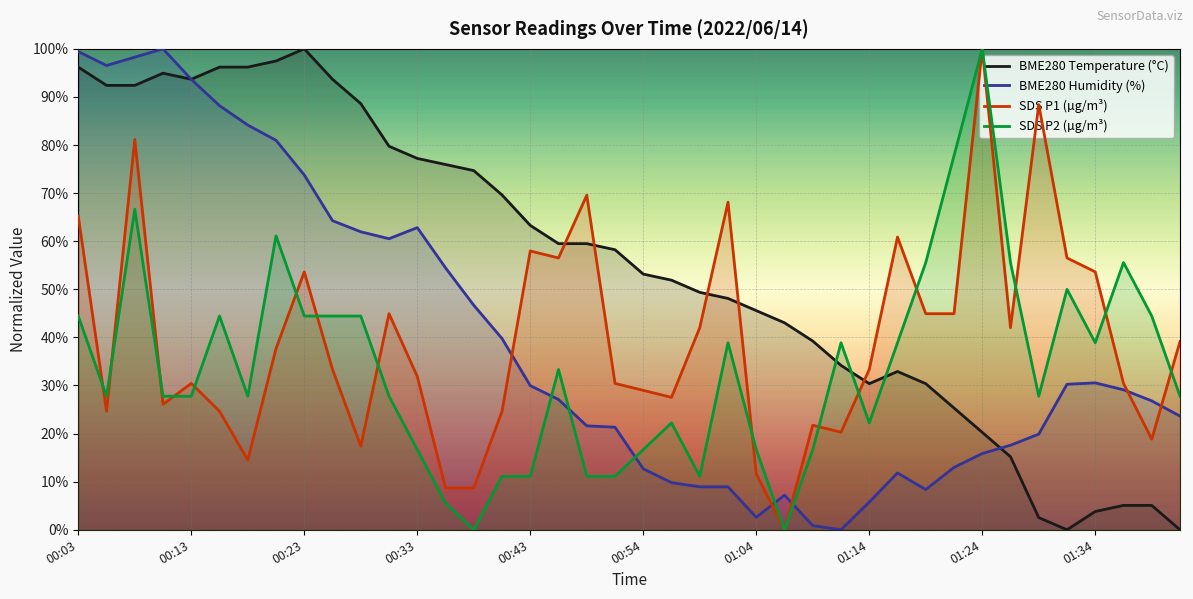

What are all the series names shown in the legend?

BME280 Temperature (°C), BME280 Humidity (%), SDS P1 (µg/m³), SDS P2 (µg/m³)